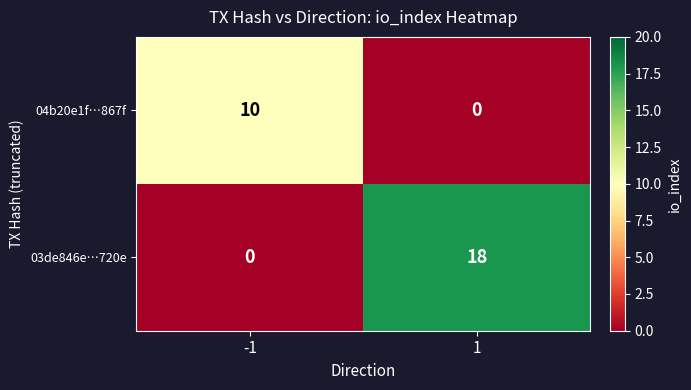

The value of 03de846e…720e at 1 is 18. True or false?

True